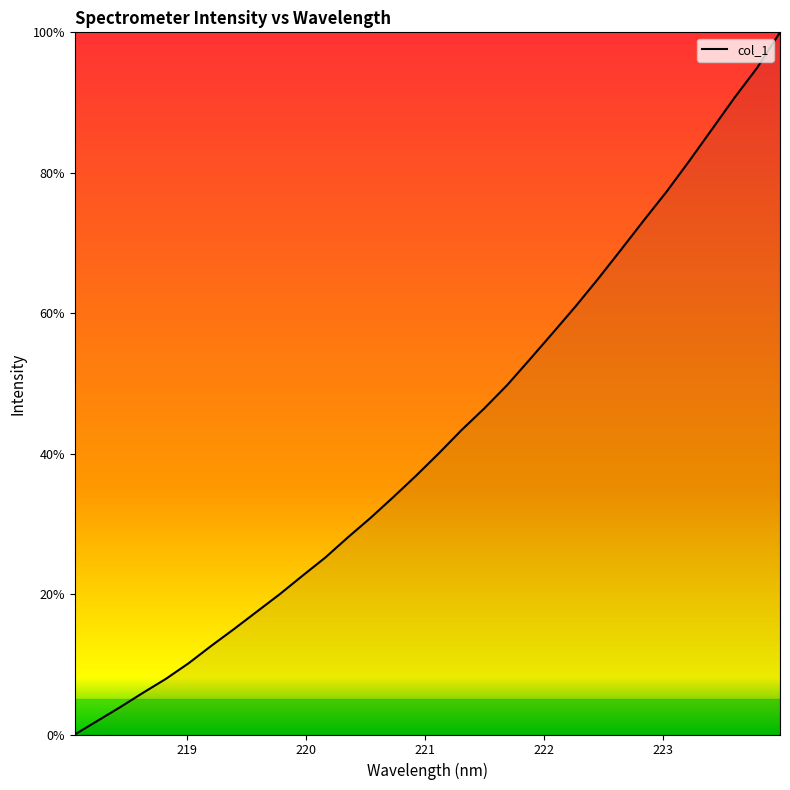

What is the difference between the maximum and minimum values?

100.0